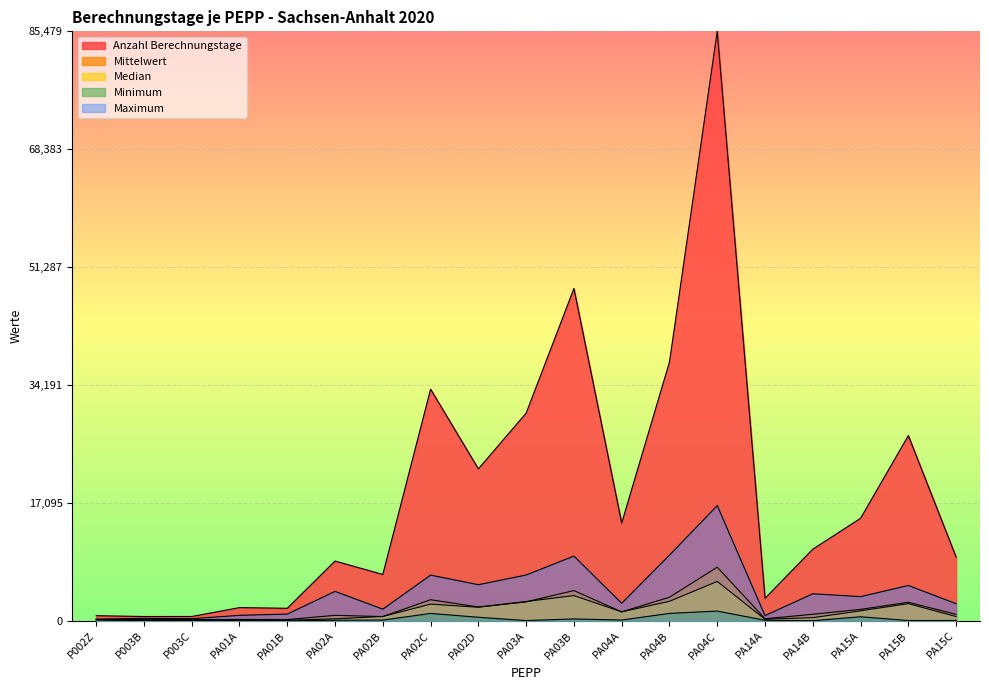

Between PA15A and PA02C, which is larger?

PA02C